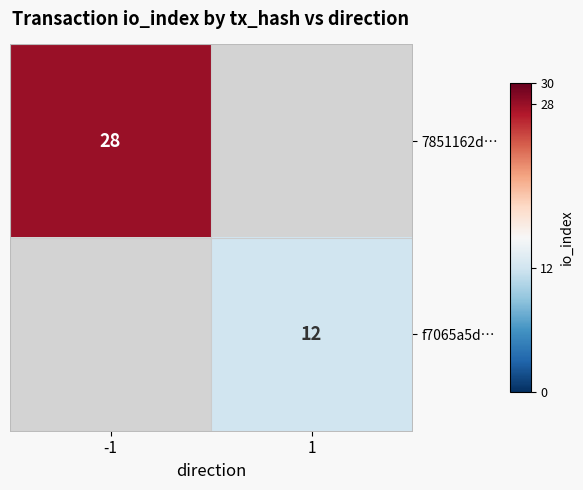

True or false: 7851162d… has a value of 28 at -1.

True